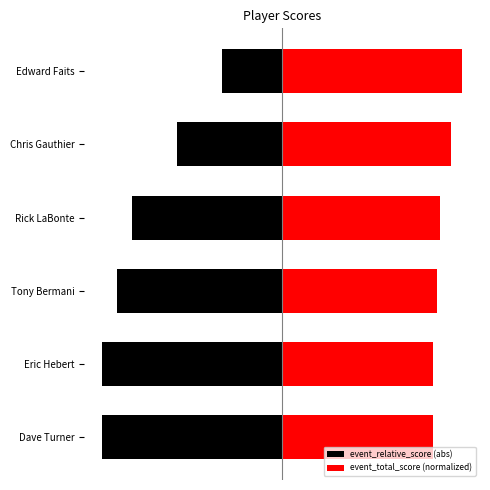

What is the value of the event_total_score (normalized) bar at the 4th from the left?

10.6